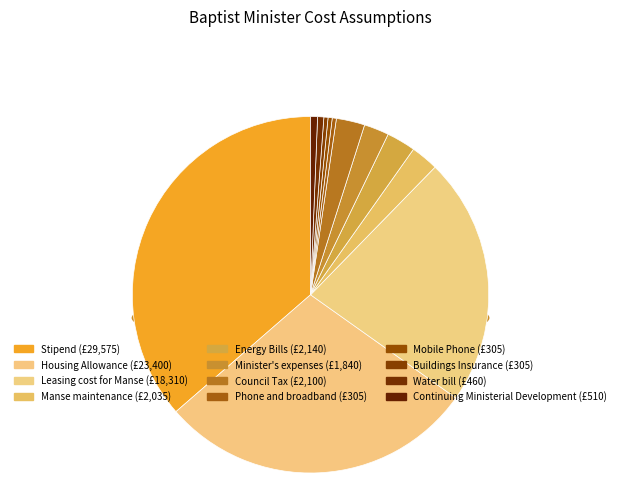

Is the sum of Housing Allowance and Water bill greater than half?

No